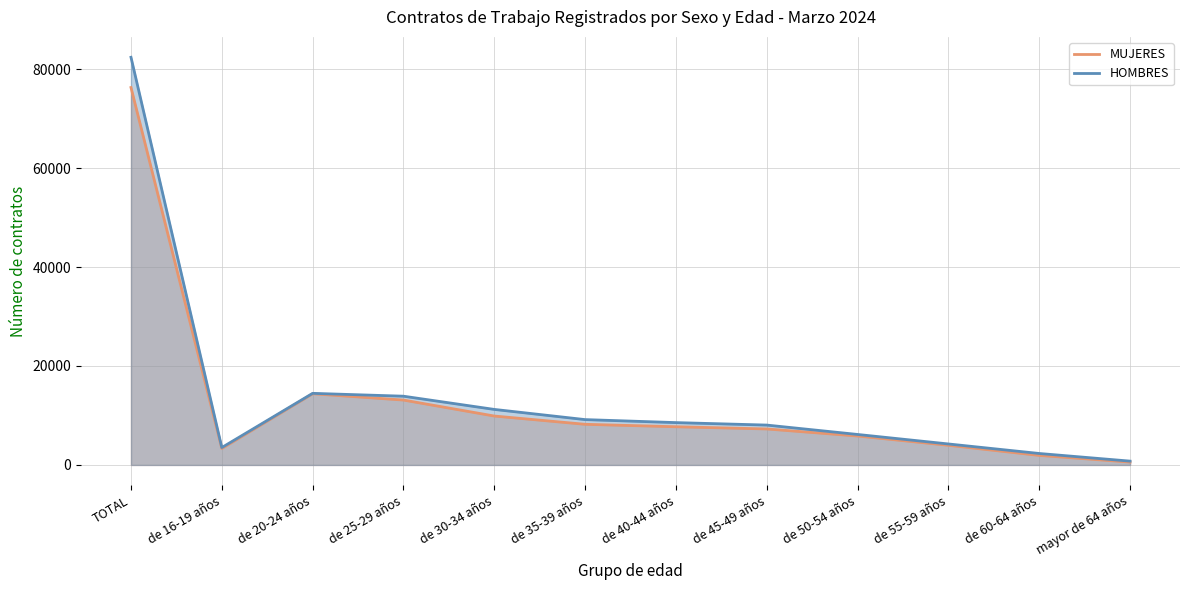

At which label is HOMBRES closest to 41578?

de 20-24 años